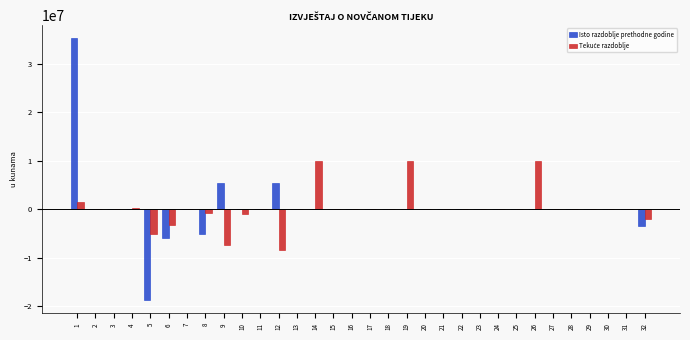

How many categories are shown in the chart?

32